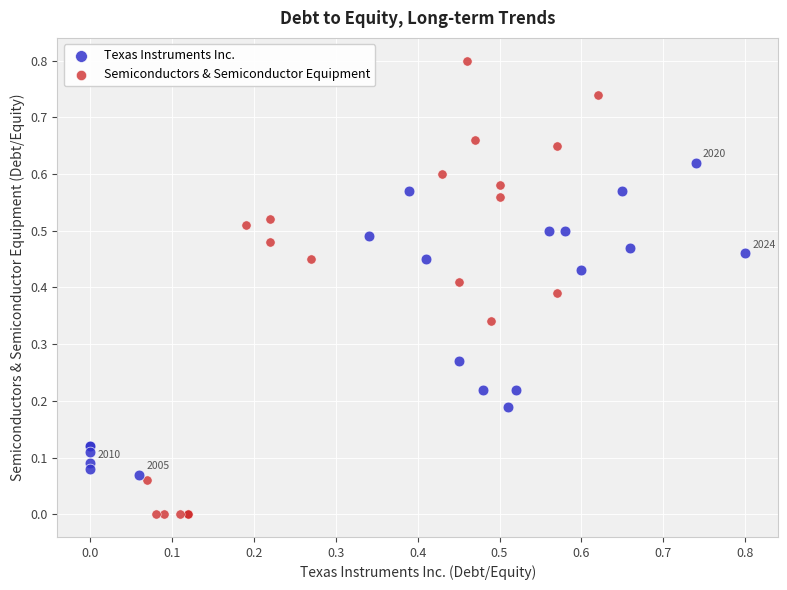

Which series reaches the minimum Y coordinate?

Semiconductors & Semiconductor Equipment